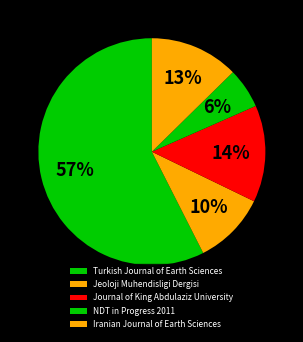

Combined, what portion of the pie is Jeoloji Muhendisligi Dergisi and Iranian Journal of Earth Sciences?

23.0%